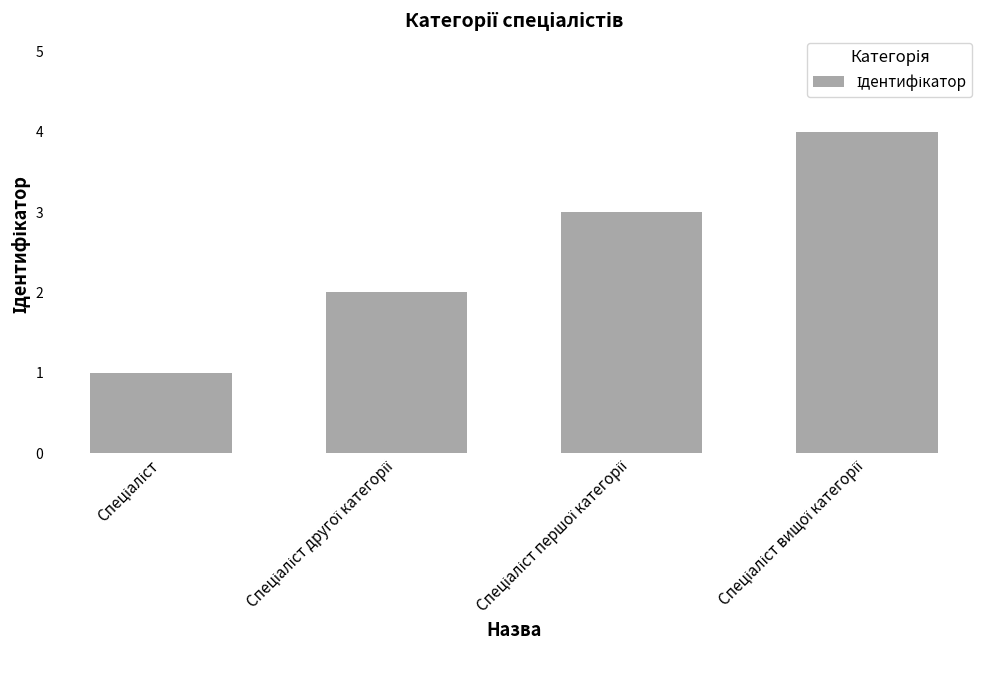

What is the maximum value shown in the chart?

4